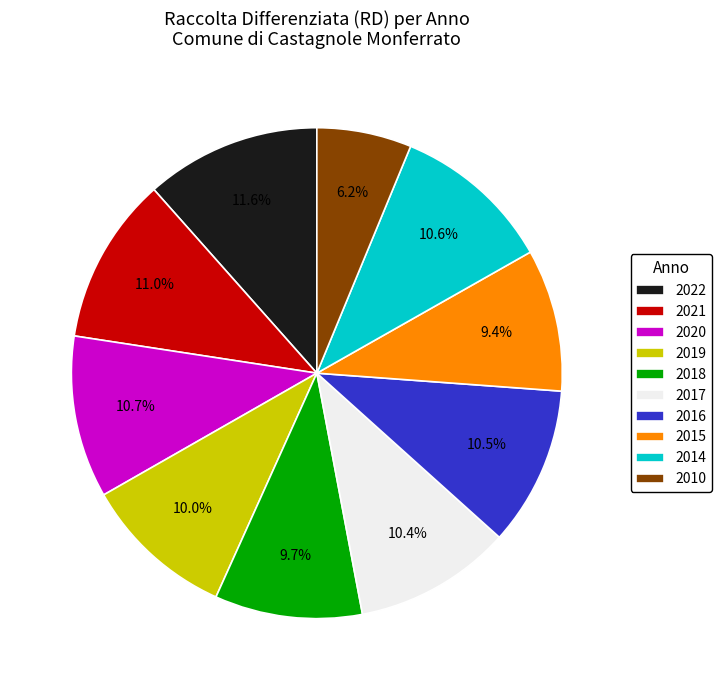

What portion of the pie excludes 2018?

90.3%